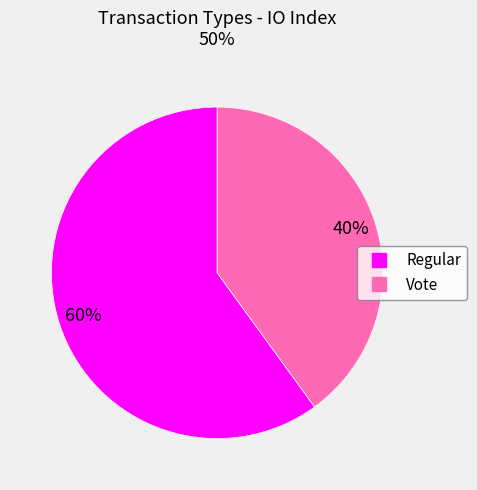

To the nearest percent, what is the average slice percentage?

50%